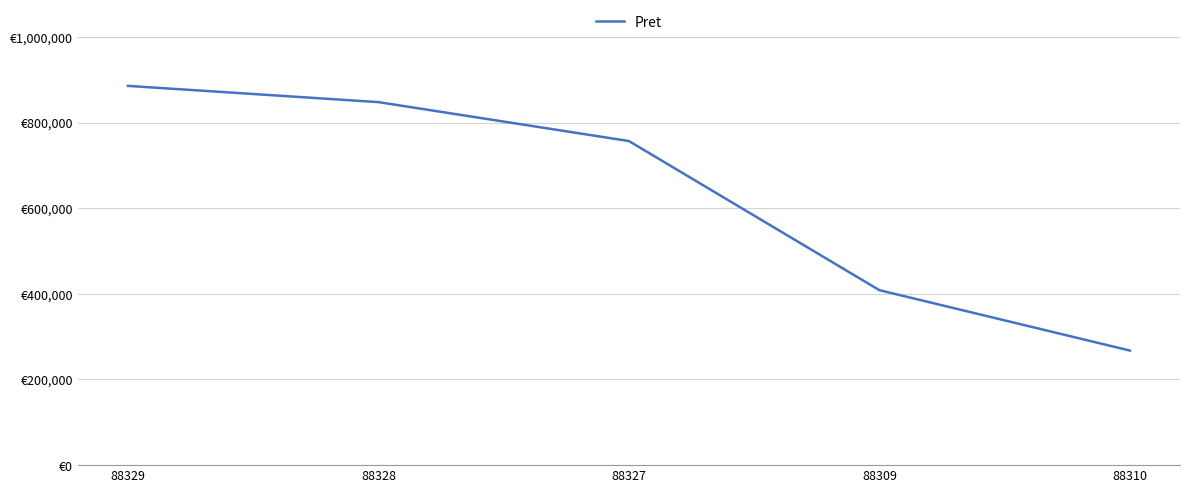

Is this an area chart (filled region under the line)?

No